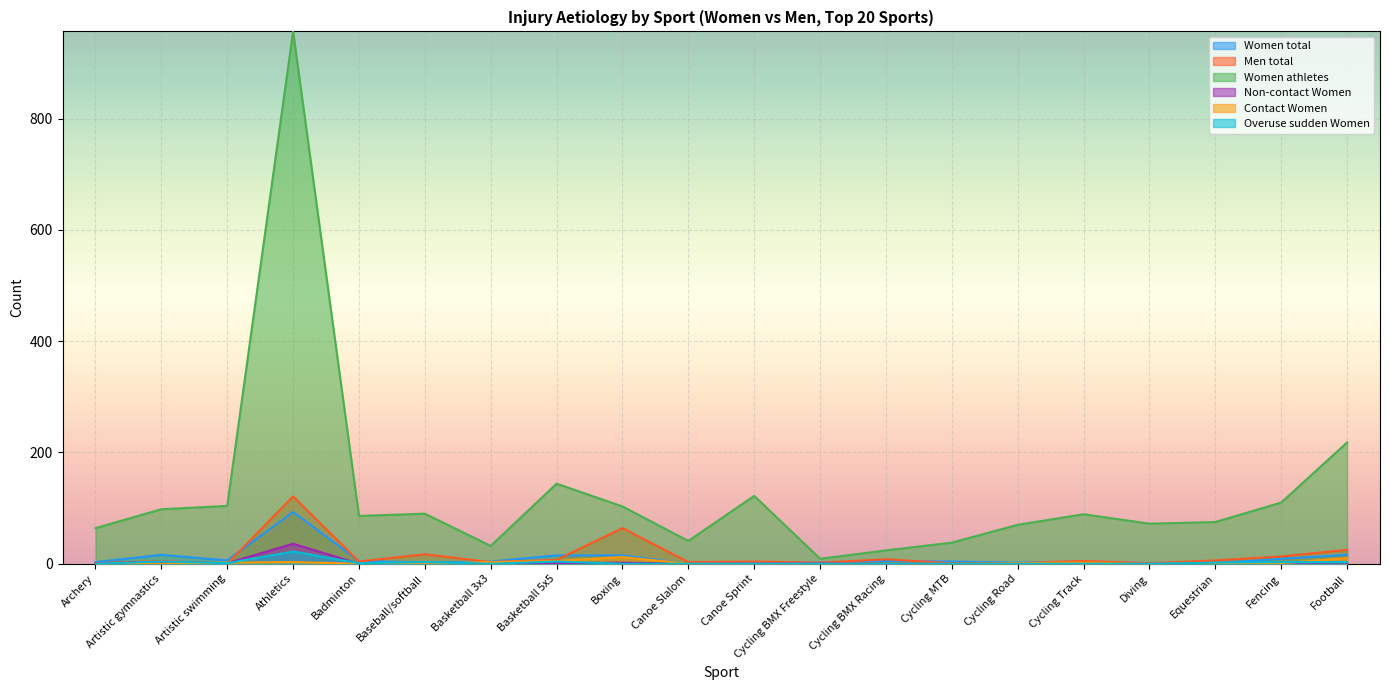

Which series ends up on top after the final intersection of Overuse sudden Women and Men total?

Men total